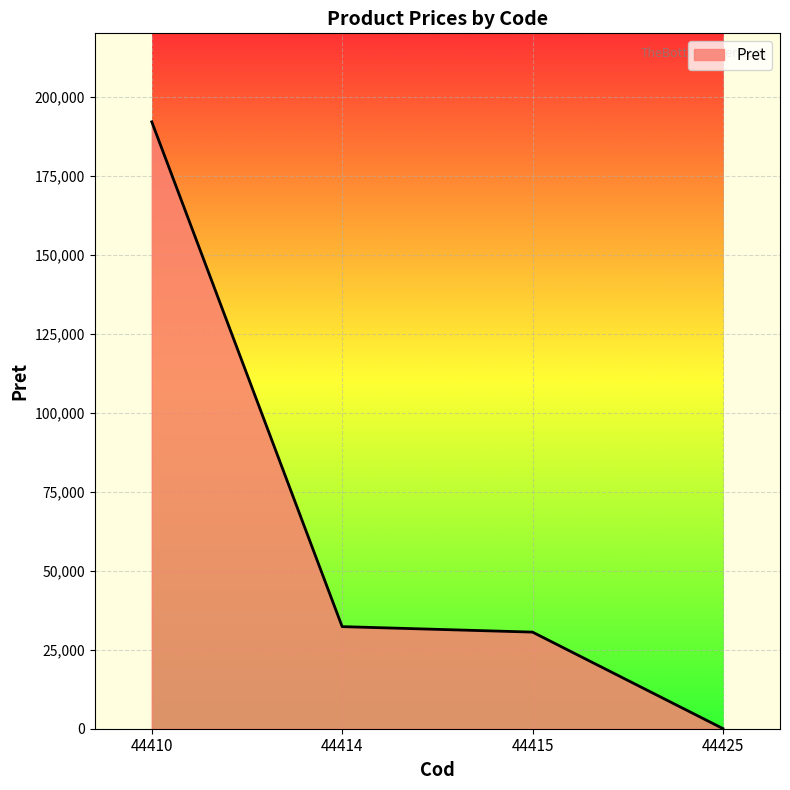

What is the maximum value shown in the chart?

192005.0